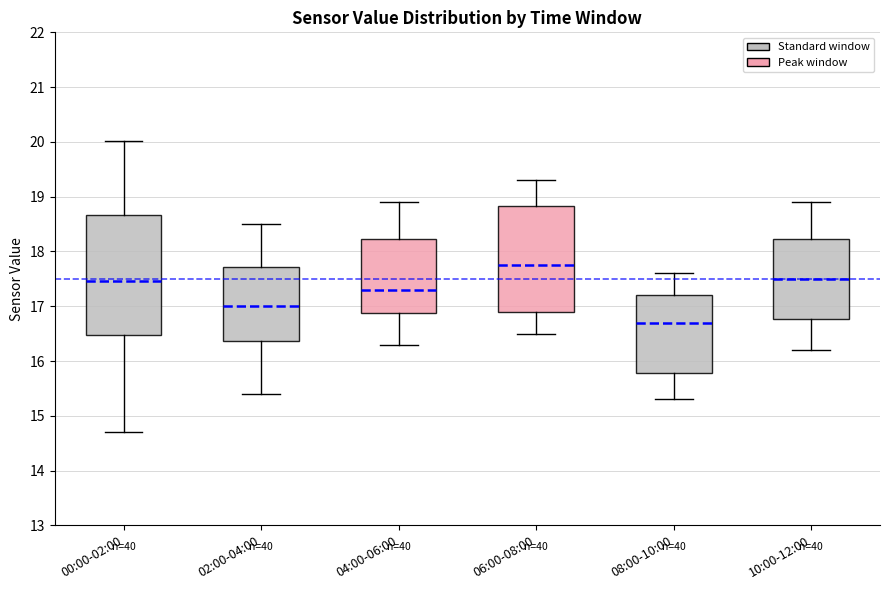

Comparing the boxes themselves (not the whiskers), which one is the tallest?

00:00-02:00